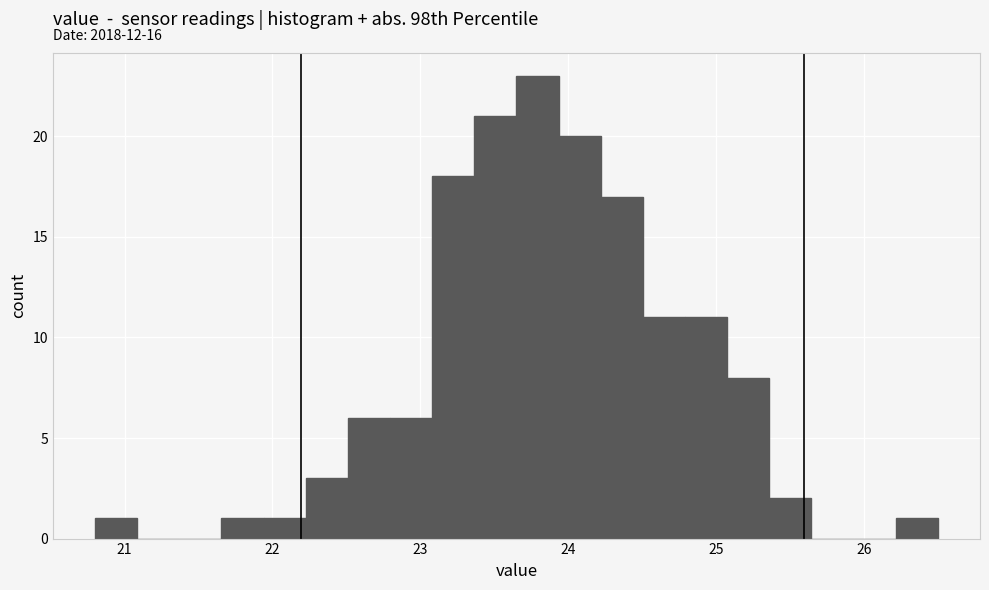

Around what value on the x-axis is the tallest bar? Give the approximate position of its centre, as read against the axis.

23.8